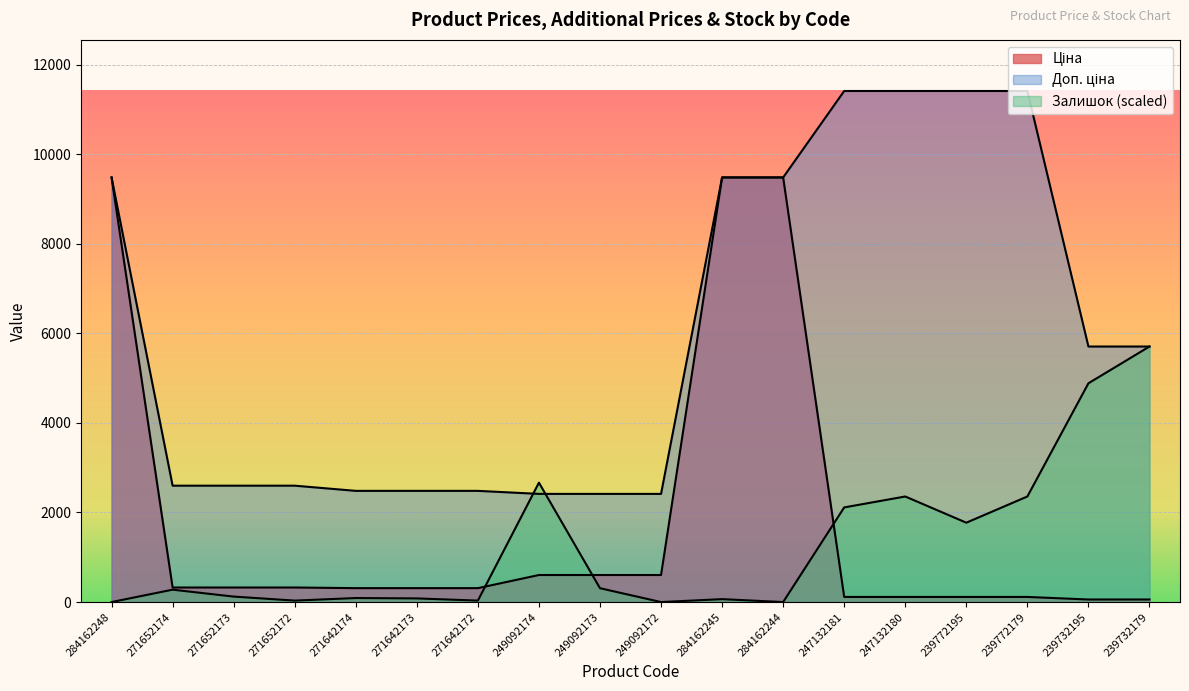

Reading left to right, extract all data points from this chart.

Ціна: 9480.1	324.8	324.8	324.8	310.3	310.3	310.3	603.7	603.7	603.7	9480.1	9480.1	114.1	114.1	114.1	114.1	57.0	57.0
Доп. ціна: 9480.1	2598.3	2598.3	2598.3	2482.4	2482.4	2482.4	2414.8	2414.8	2414.8	9480.1	9480.1	11410.0	11410.0	11410.0	11410.0	5705.0	5705.0
Залишок: 0.0	276.3	121.9	32.5	89.4	81.3	32.5	2665.6	308.8	0.0	65.0	0.0	2113.0	2356.8	1771.6	2356.8	4884.2	5705.0